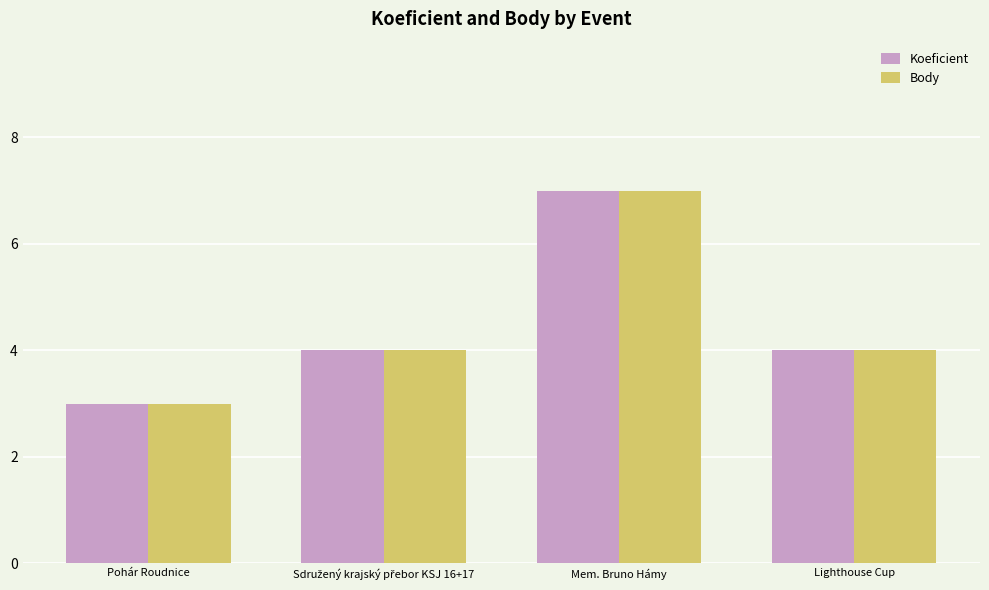

What is the label of the 1st bar from the right?

Lighthouse Cup